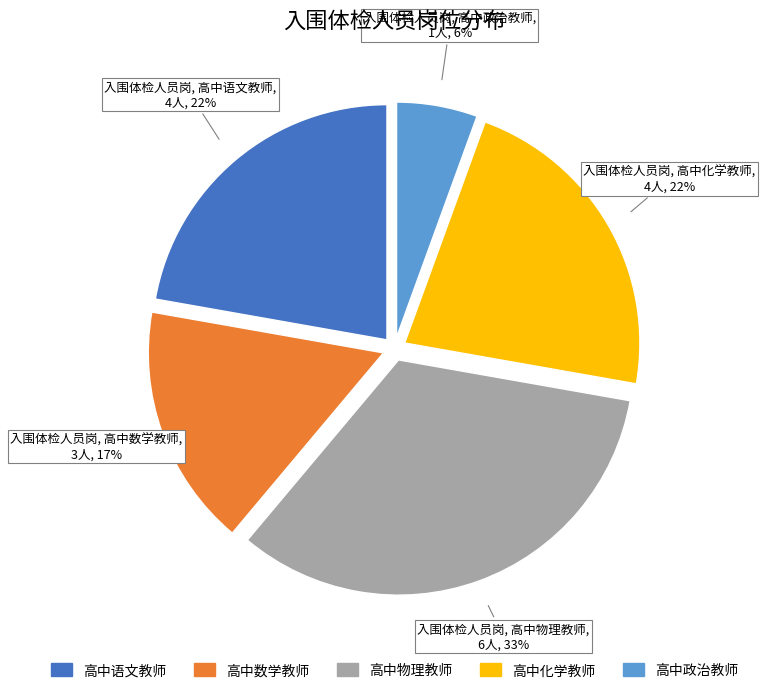

What is the largest slice in the pie chart?

高中物理教师